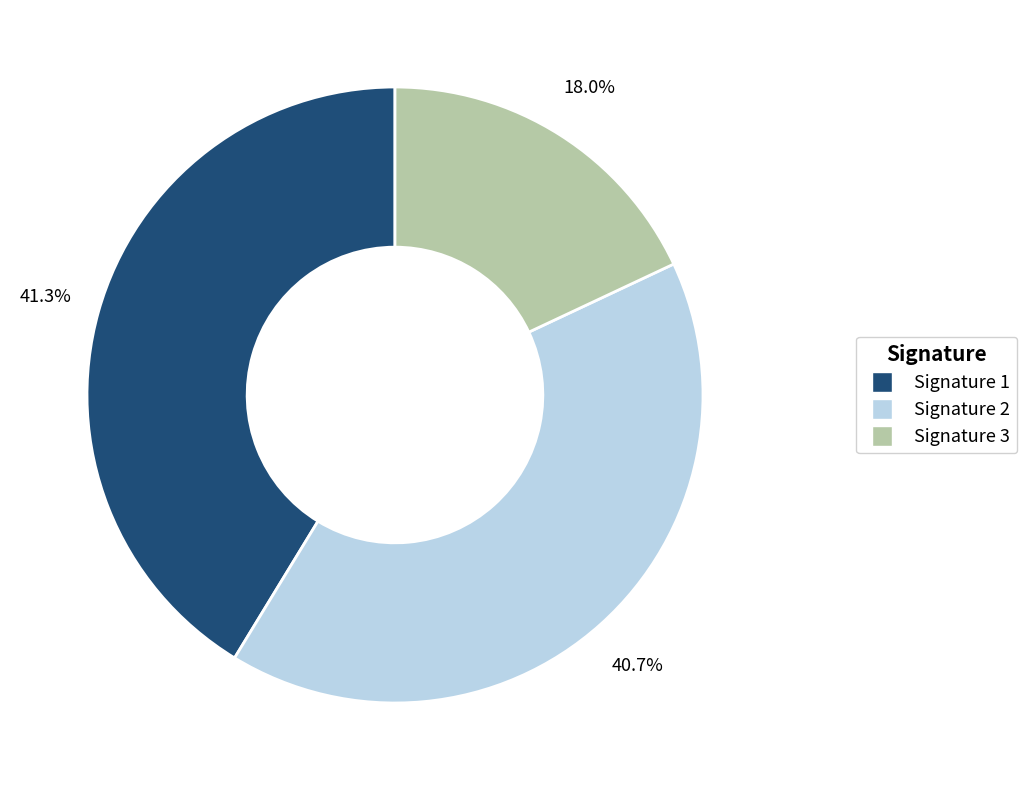

Is there any slice that represents more than half of the pie?

No